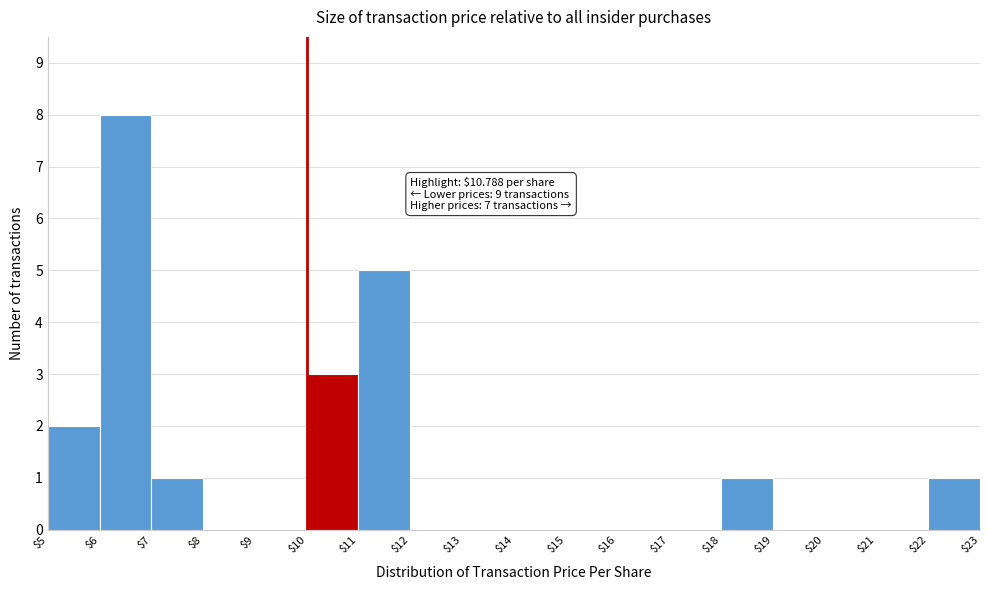

Which range on the x-axis has the tallest bar?

$6 to $7